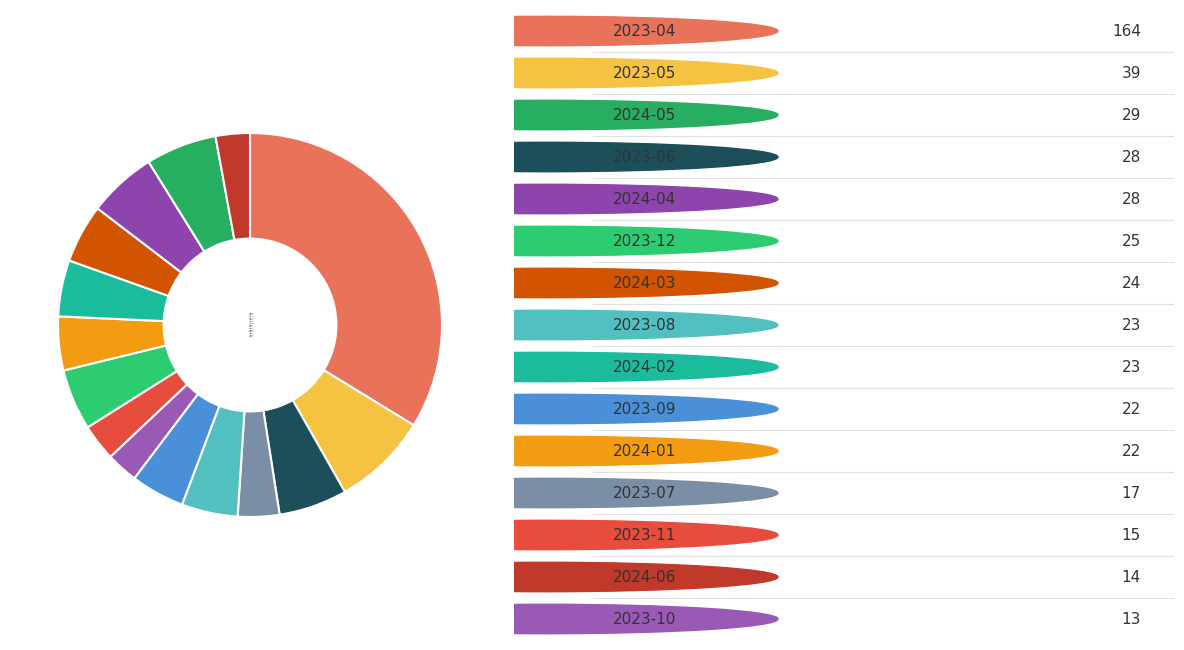

To the nearest percent, what percentage of the pie is 2024-01?

5%